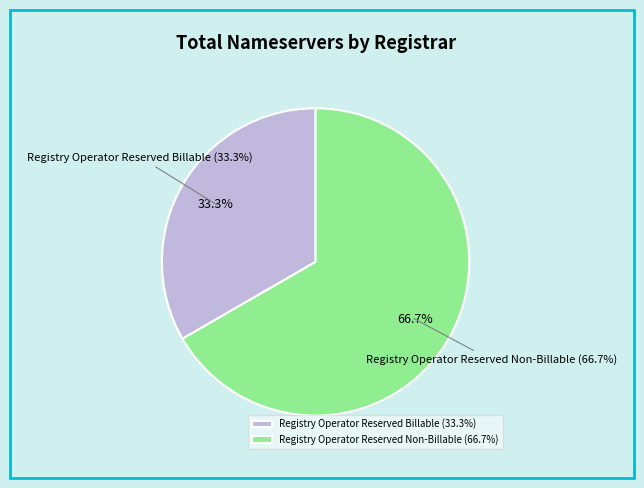

Combined, do Registry Operator Reserved Non-Billable and Registry Operator Reserved Billable account for over 50%?

Yes